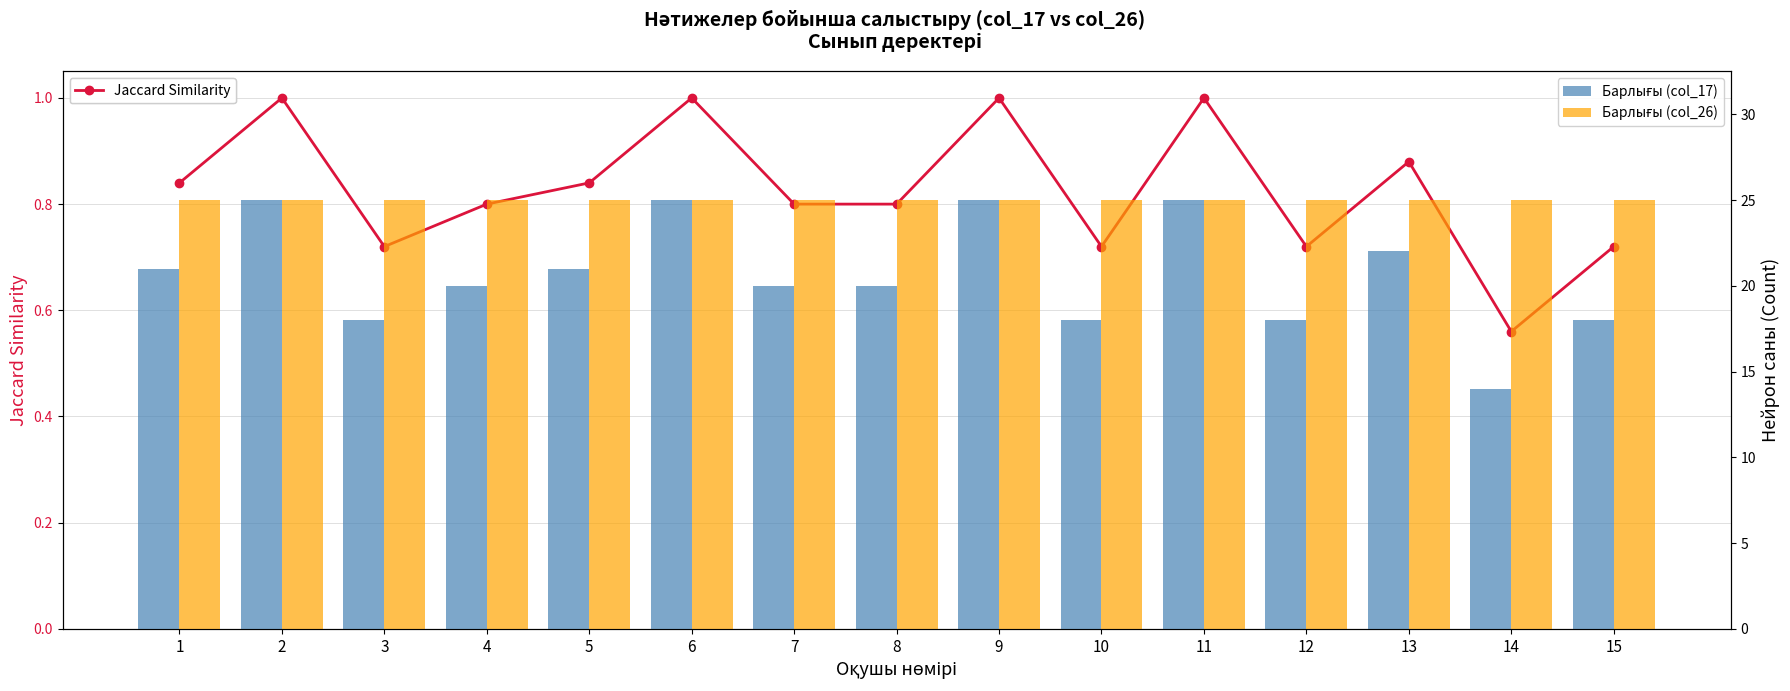

List the series in order of their peak value, highest first.

Барлығы (col_17), Барлығы (col_26), Jaccard Similarity